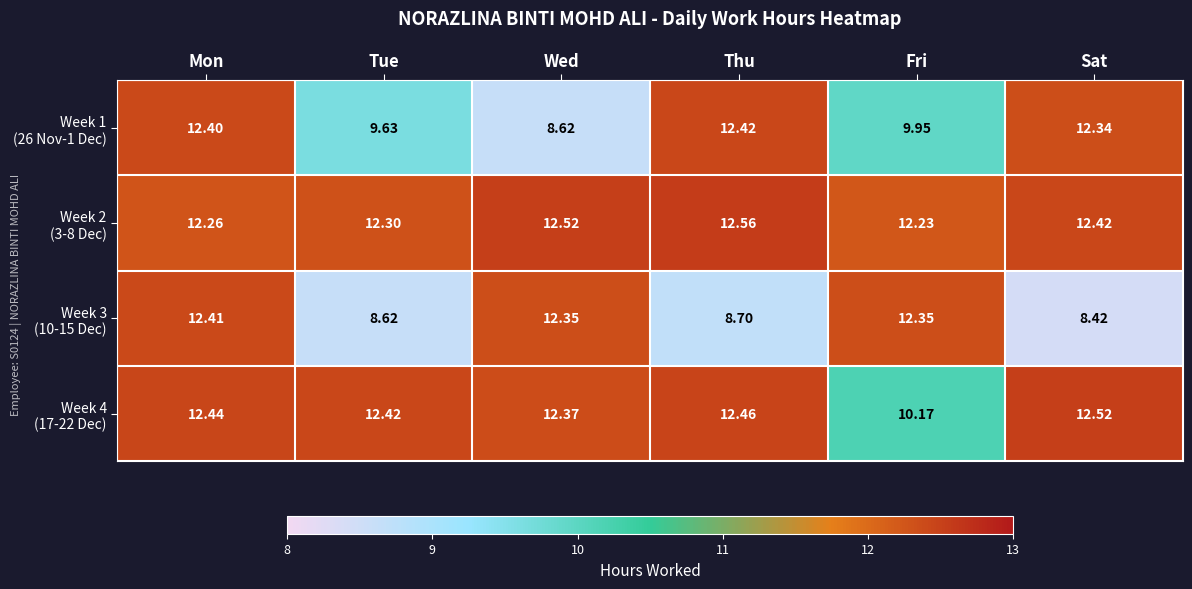

Which category has the lowest value across all series?

Sat